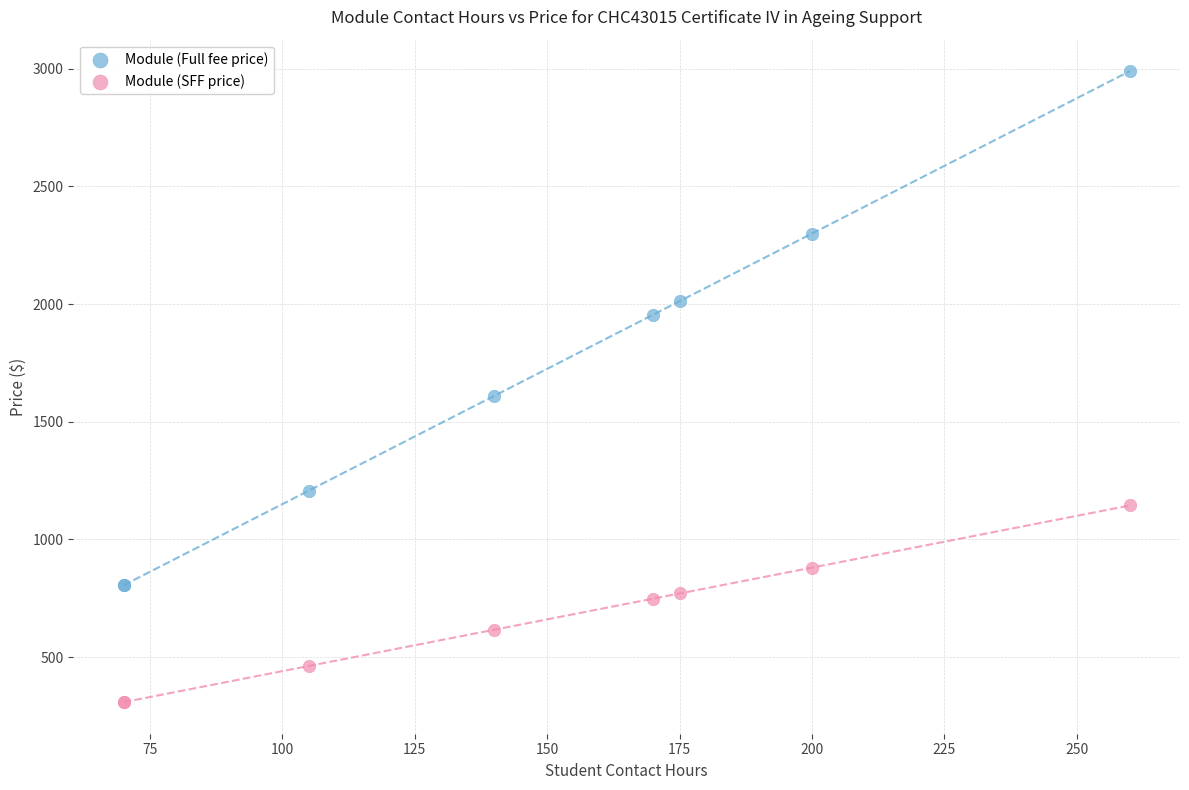

What are all the series names shown in the legend?

Module (Full fee price), Module (SFF price)